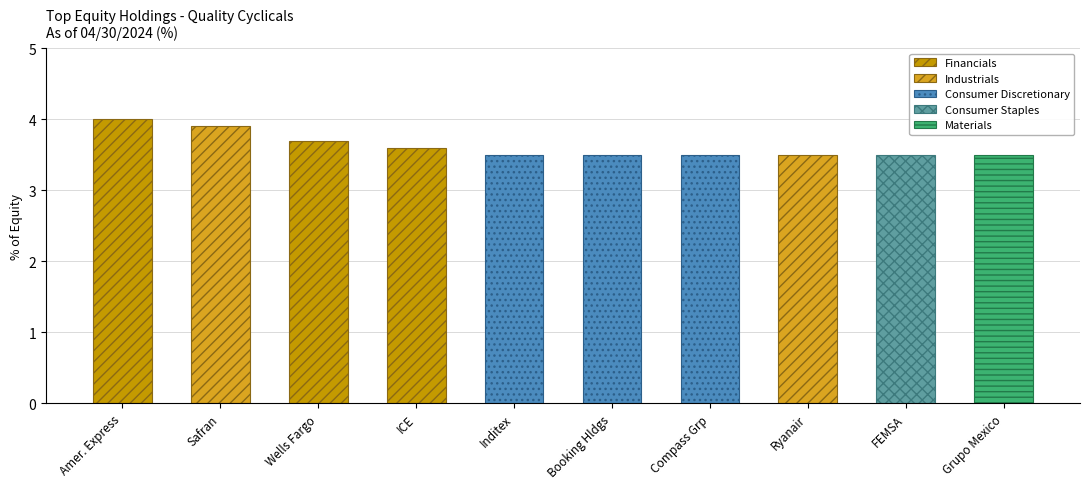

Between Intercontinental Exchange Inc and Fomento Economico Mexicano SAB de CV, which is larger?

Intercontinental Exchange Inc